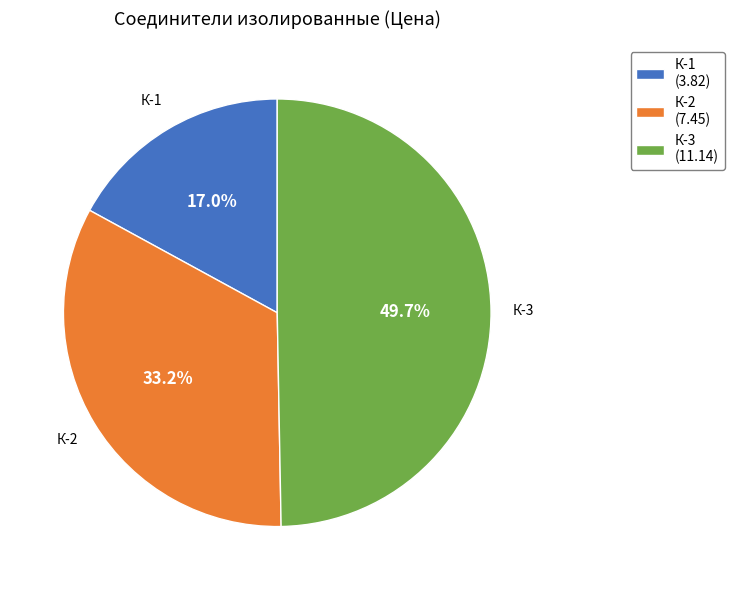

Is К-1 (3.82) the majority of the pie?

No